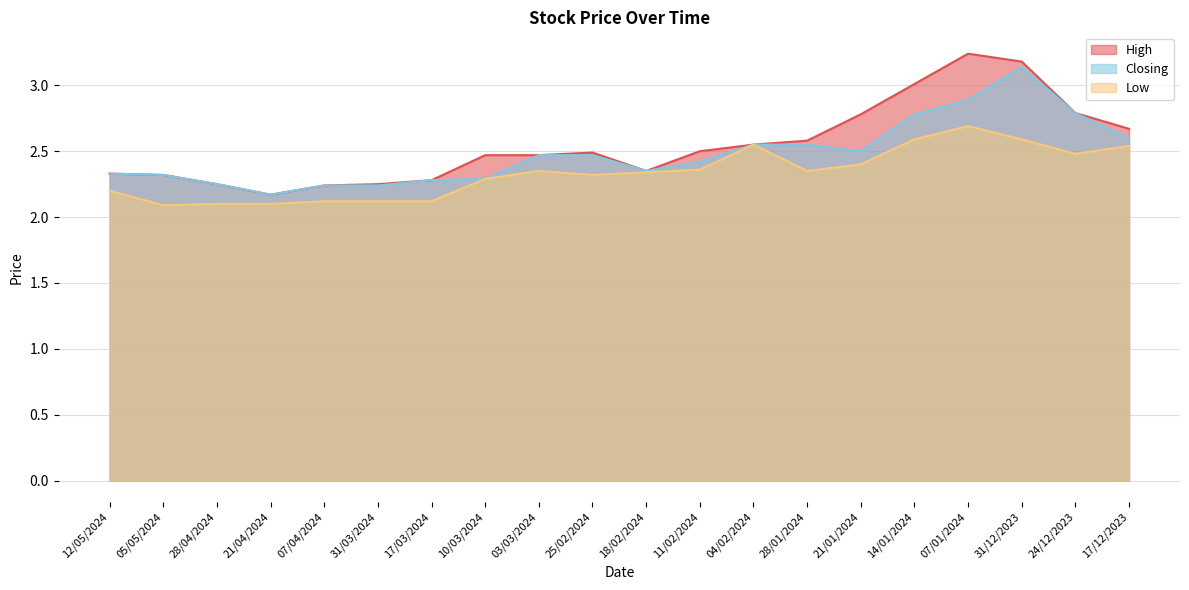

Which category has the lowest value across all series?

05/05/2024